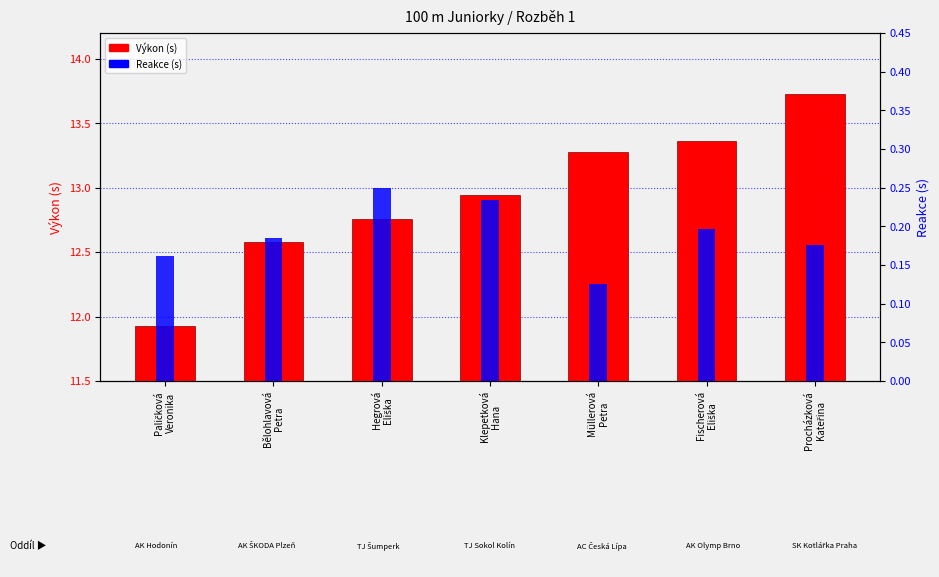

At which label does Výkon (s) reach its peak?

Procházková
Kateřina